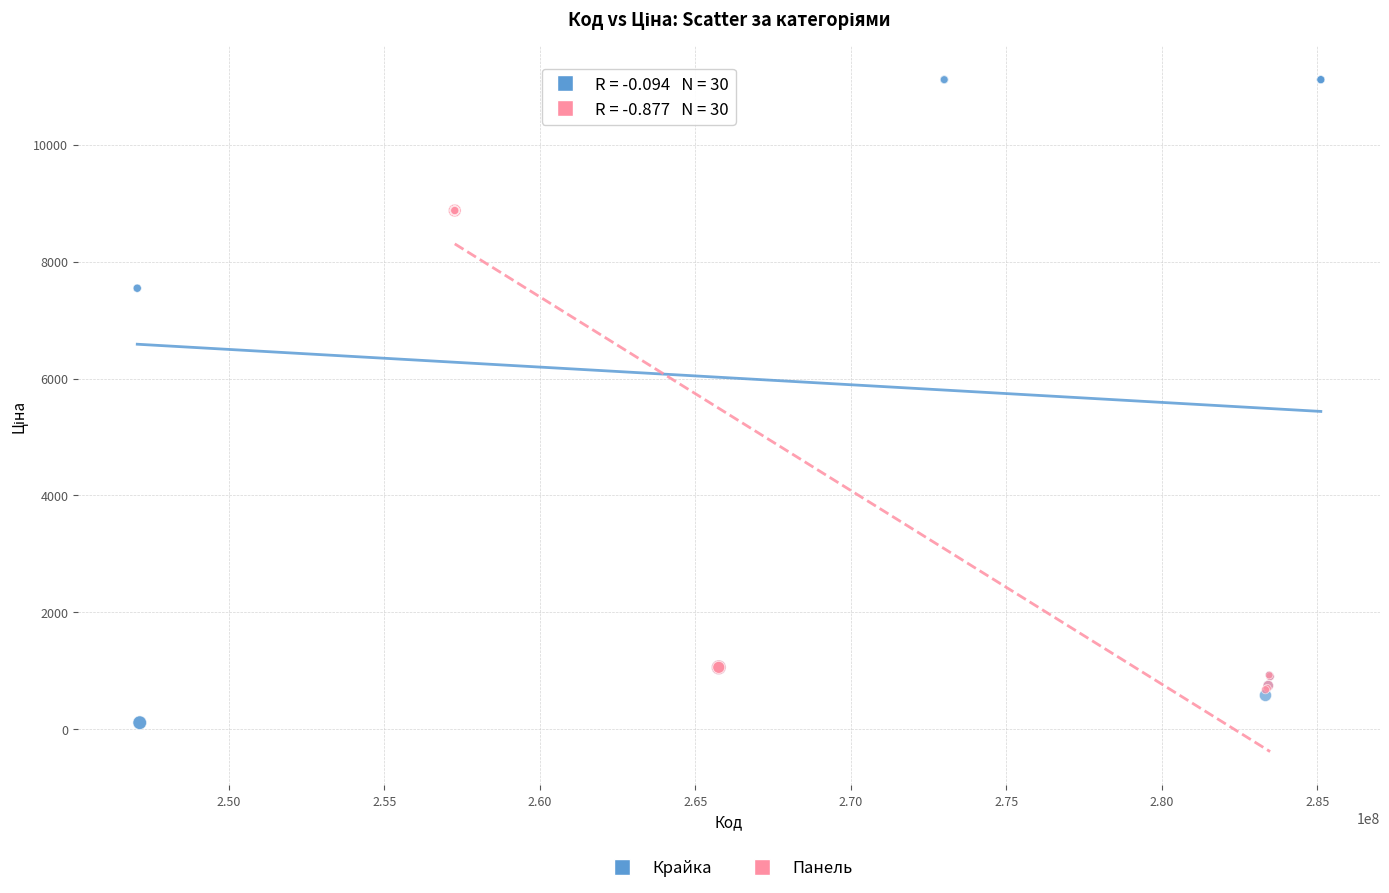

Which series has the widest spread of Y values?

Крайка